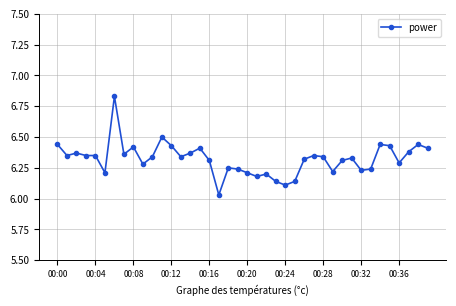

True or false: there are more than 1 points higher than both neighbors.

True